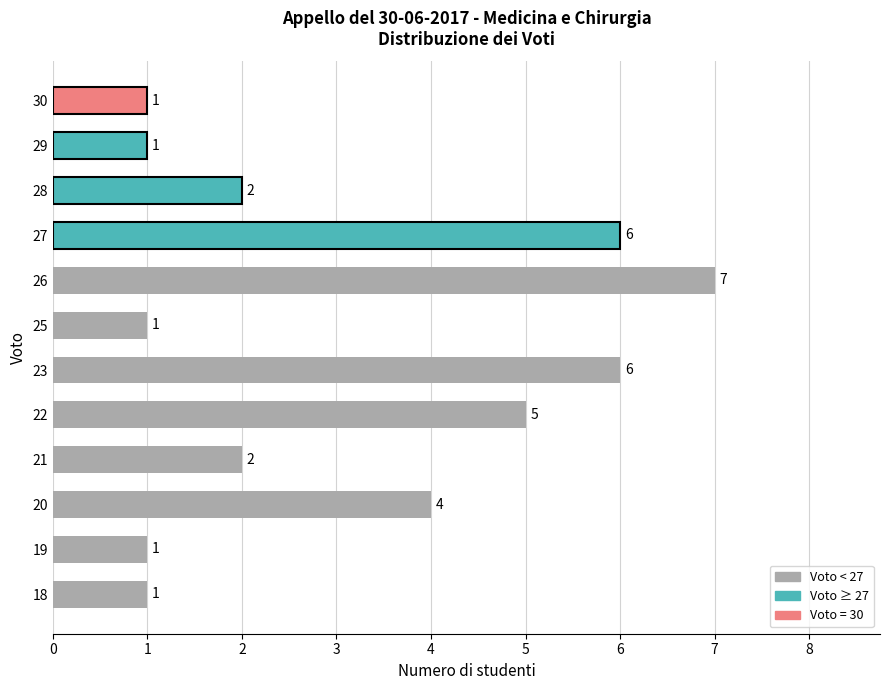

Where is the data nearest to the value 4?

20